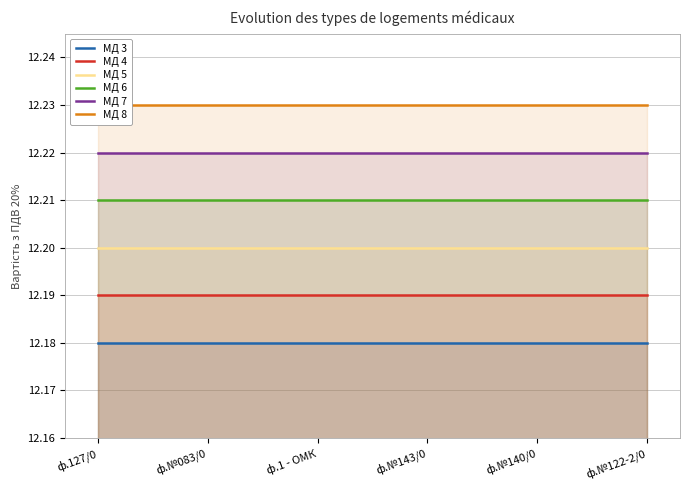

What position from the left is ф.№140/0?

5